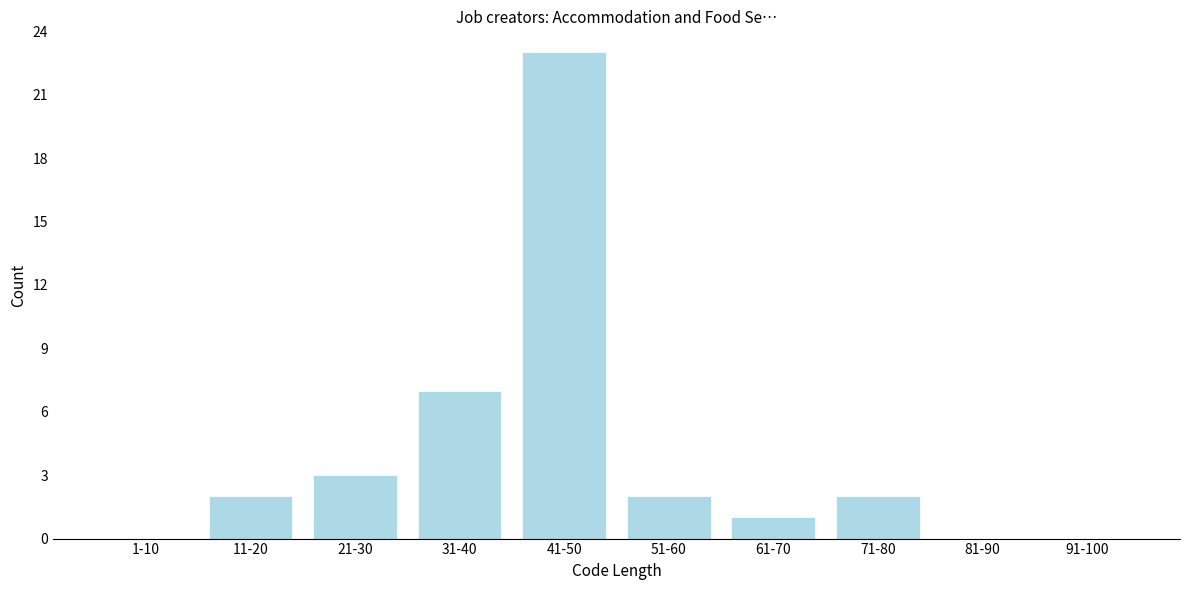

Reading left to right, extract all data points from this chart.

1-10=0	11-20=2	21-30=3	31-40=7	41-50=23	51-60=2	61-70=1	71-80=2	81-90=0	91-100=0